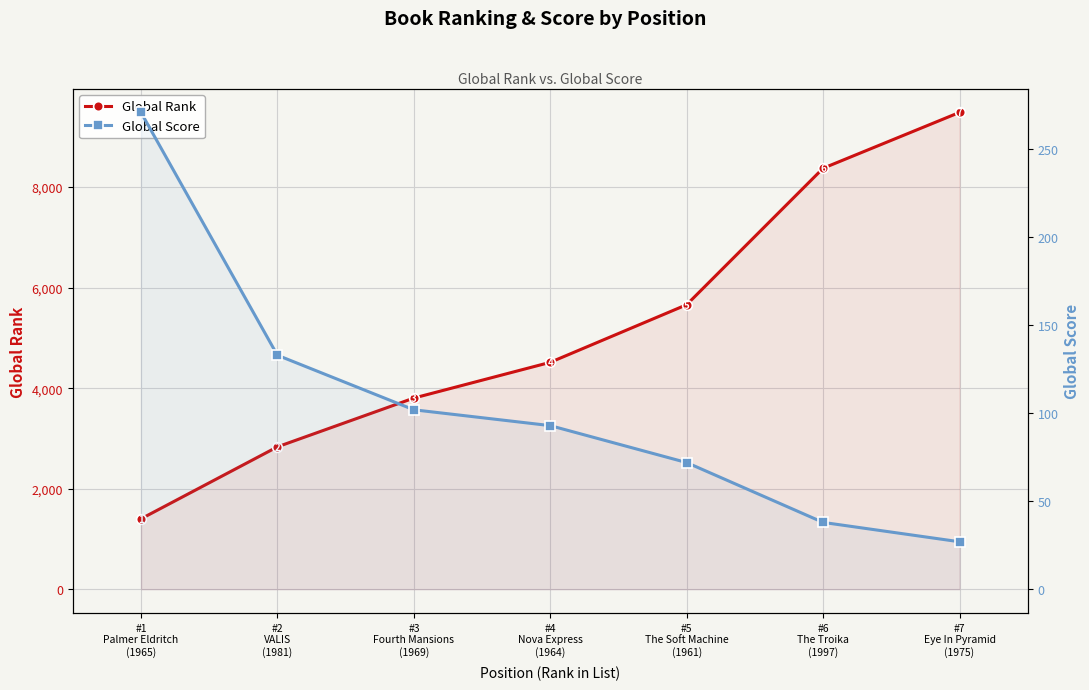

How many data points in Global Score are less than 93?

3